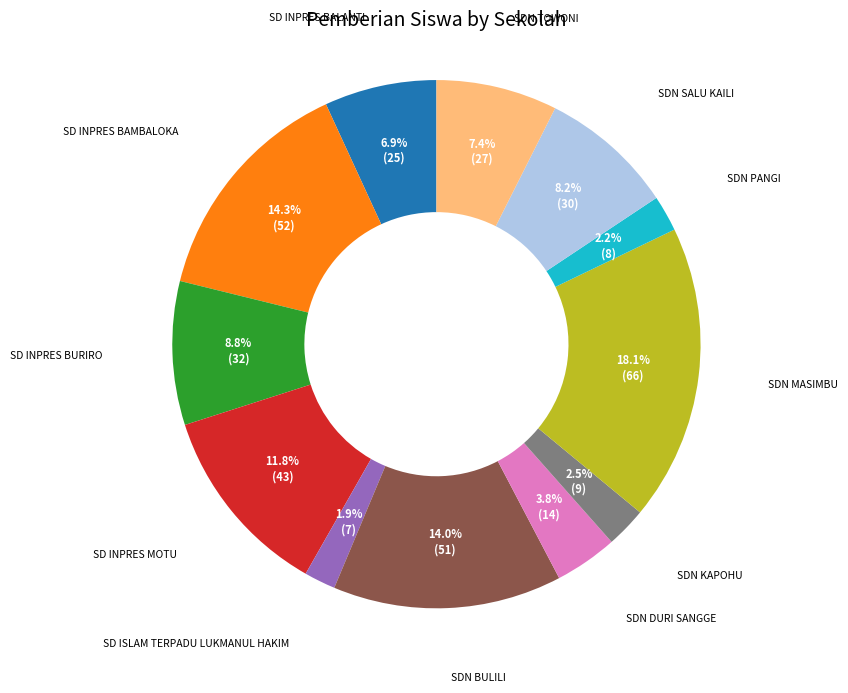

Is there a majority slice in this chart?

No